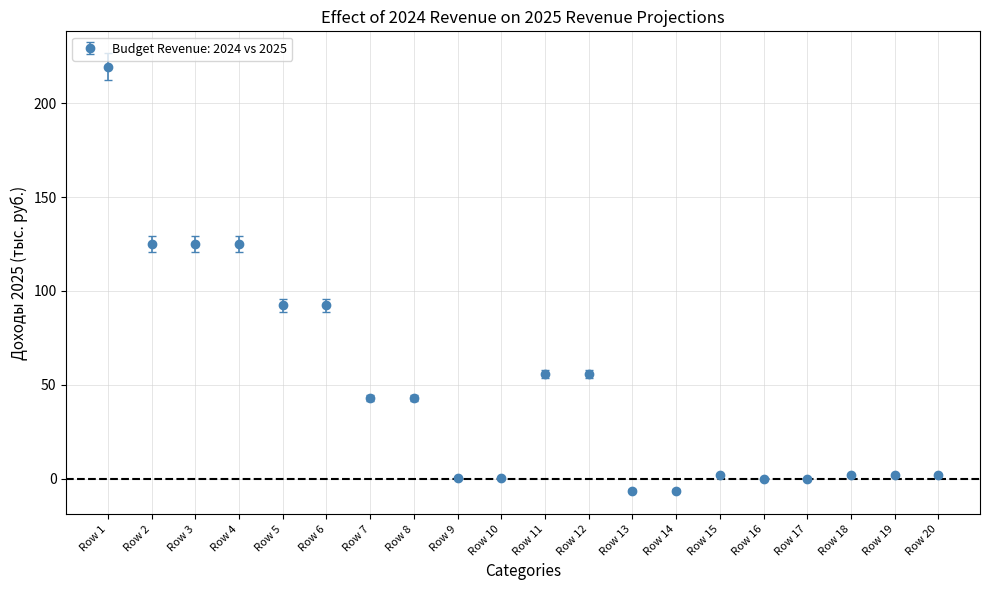

True or false: the data shows 42.9 at Row 8.

True